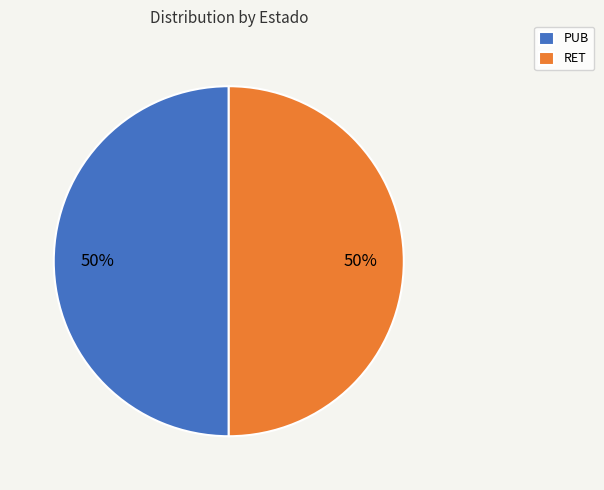

What is the ratio of the value at PUB to the value at RET?

1.0